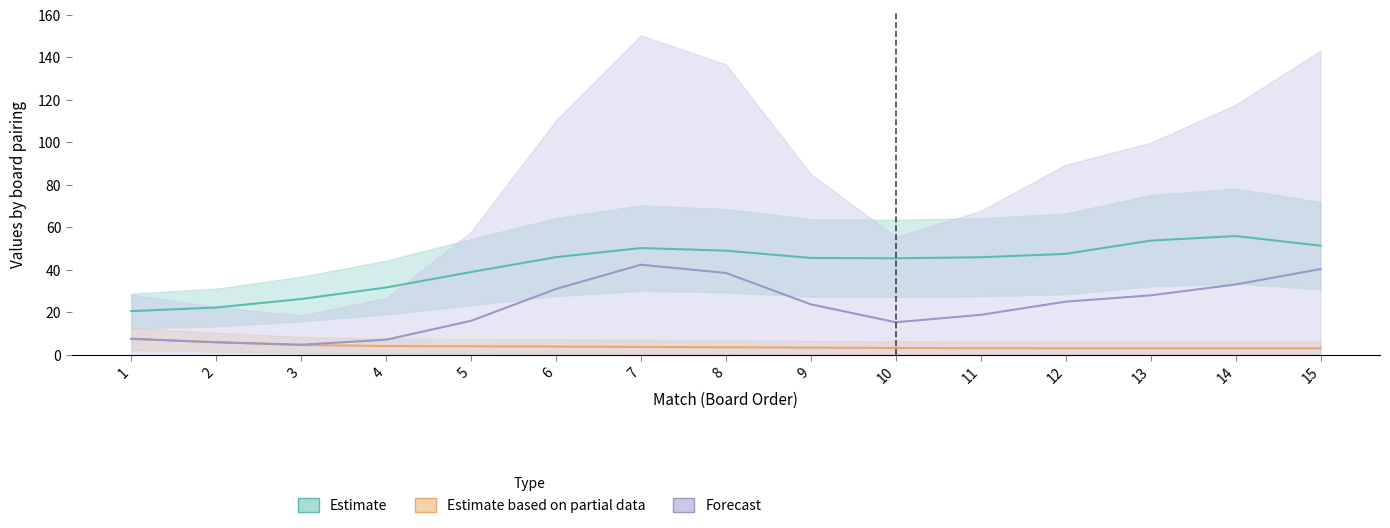

List the series in order of their overall mean, lowest first.

Estimate based on partial data, Forecast, Estimate